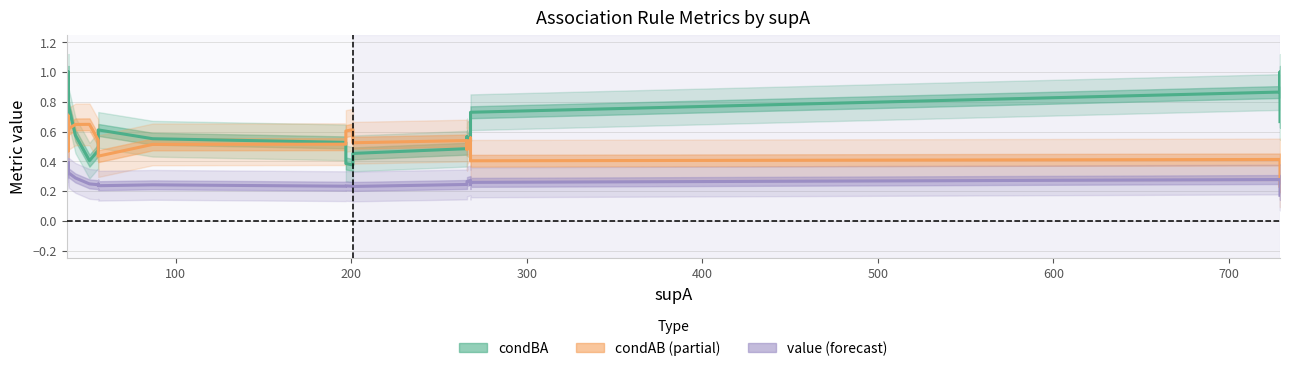

True or false: condAB and value cross at least once.

False